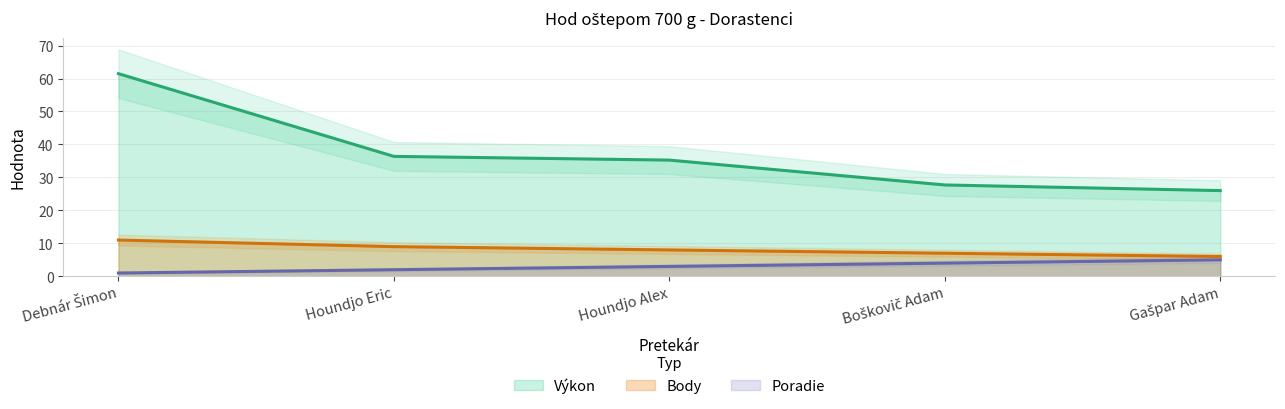

Is it true that Výkon equals 27.6 at Debnár Šimon?

False